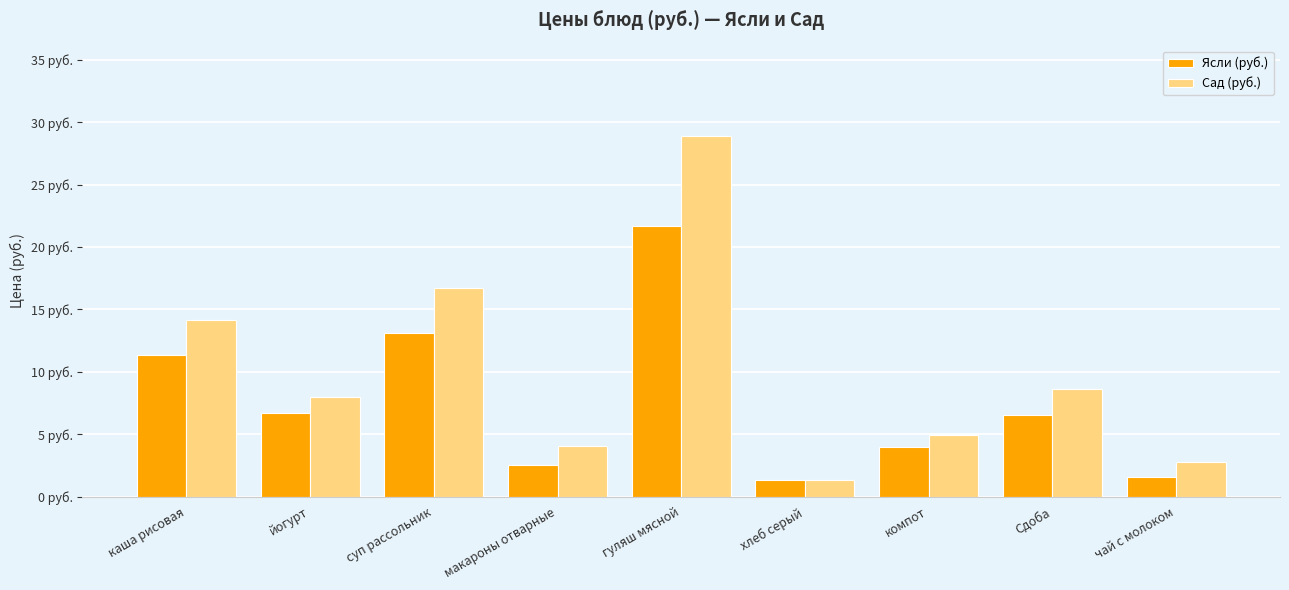

Does the chart contain stacked bars?

No